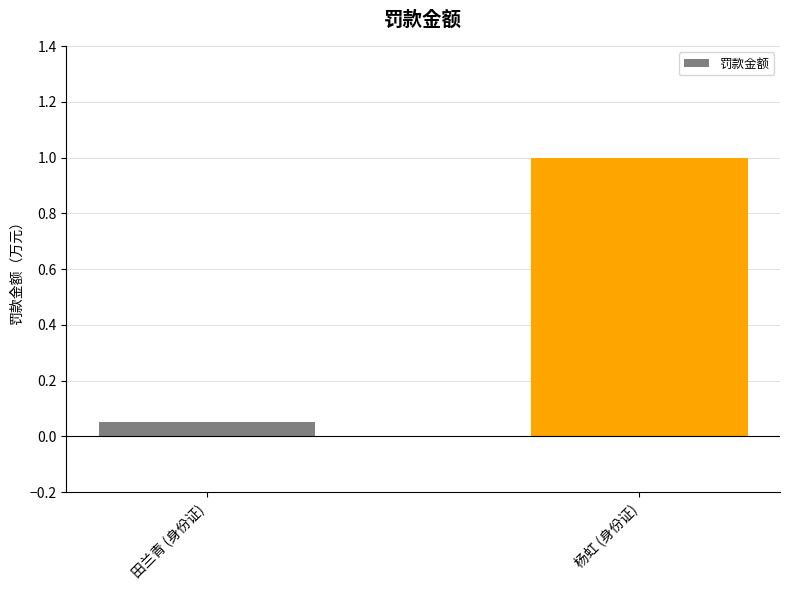

Which has a higher value, 杨虹 (身份证) or 田兰青 (身份证)?

杨虹 (身份证)